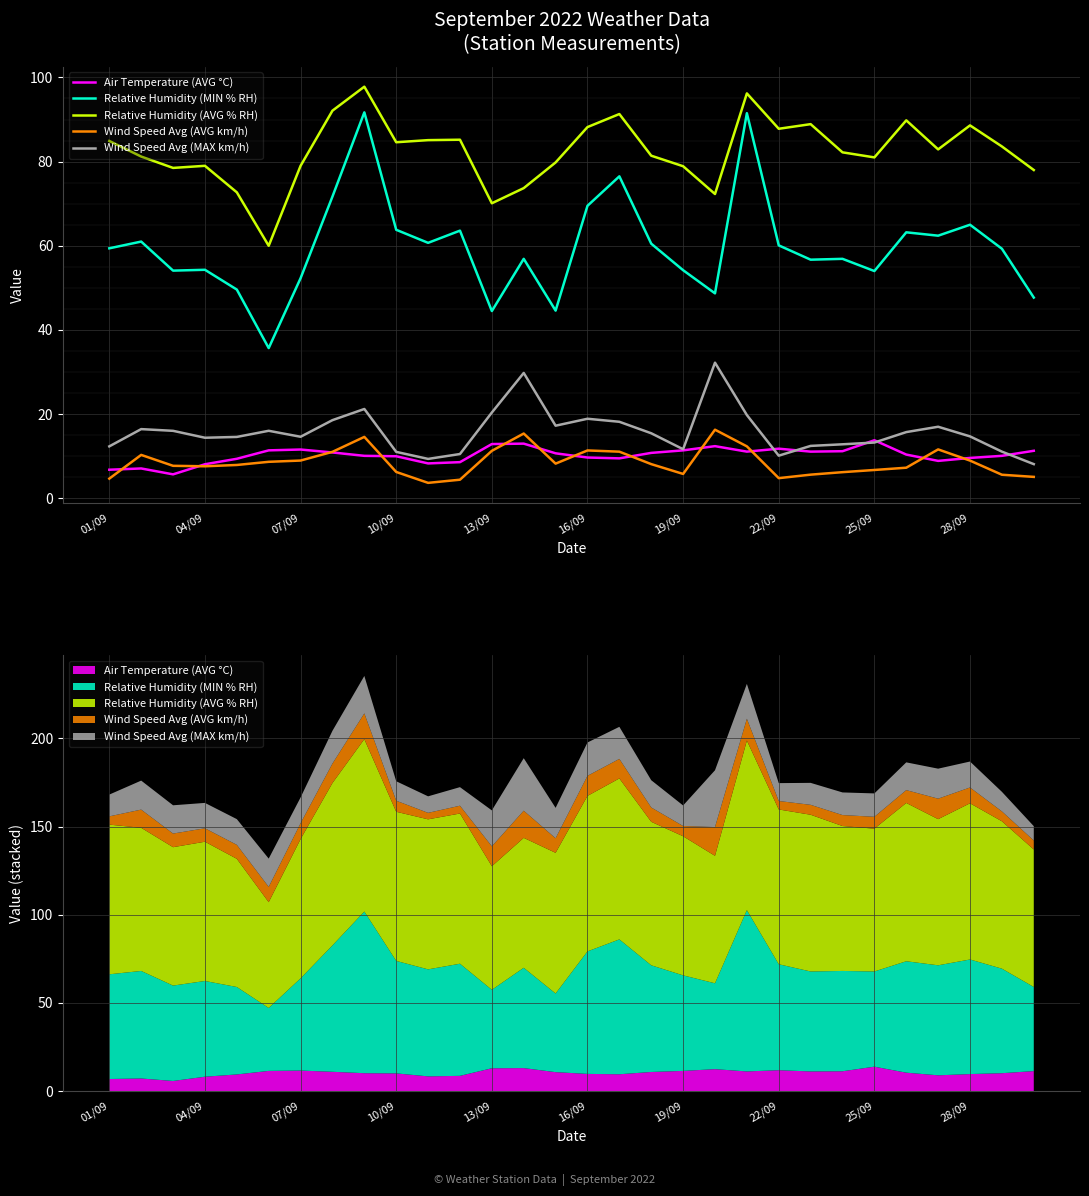

True or false: Relative Humidity (AVG % RH) has a value of 88.6 at 28/09.

True